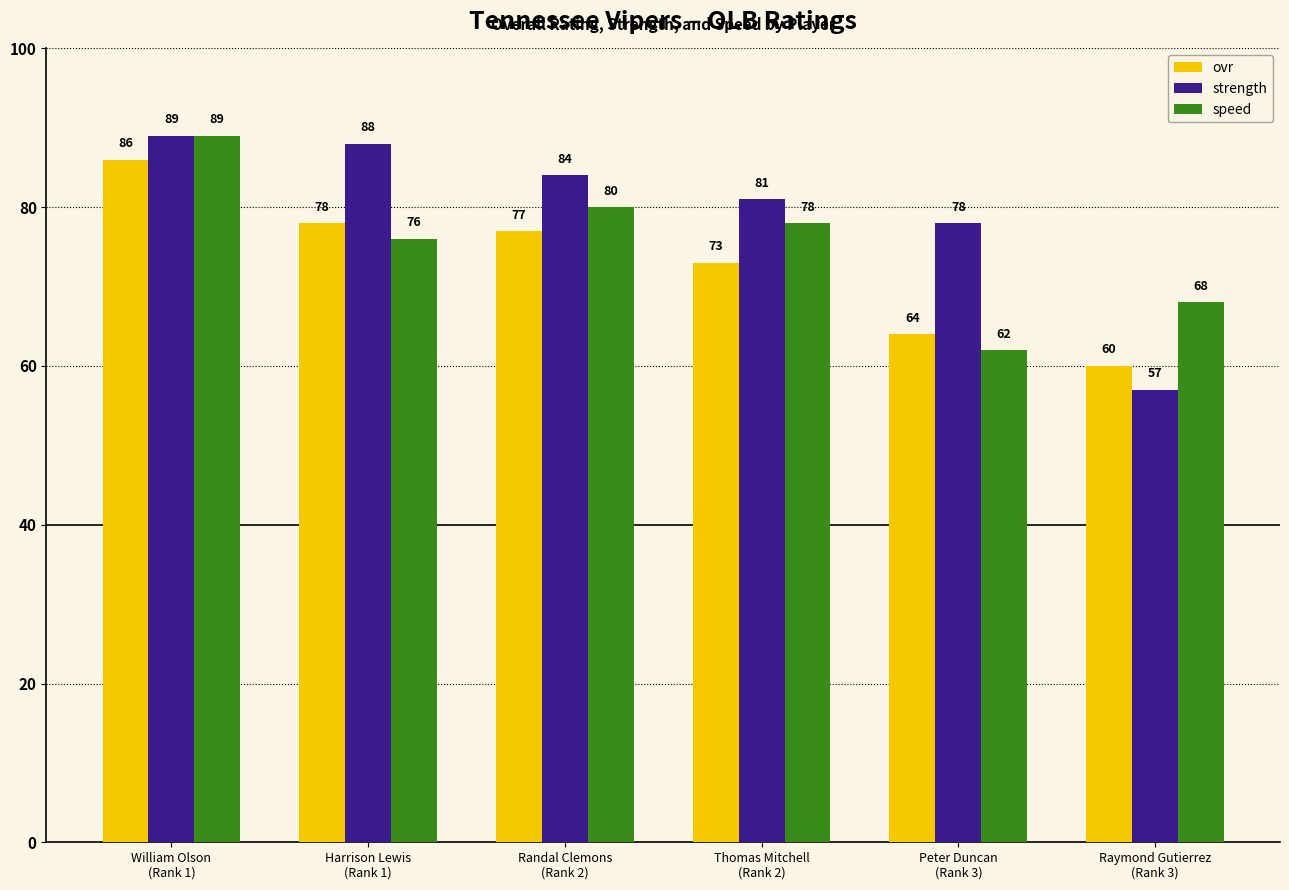

Reading right to left, transcribe all the data shown in this chart.

ovr: 60	64	73	77	78	86
strength: 57	78	81	84	88	89
speed: 68	62	78	80	76	89